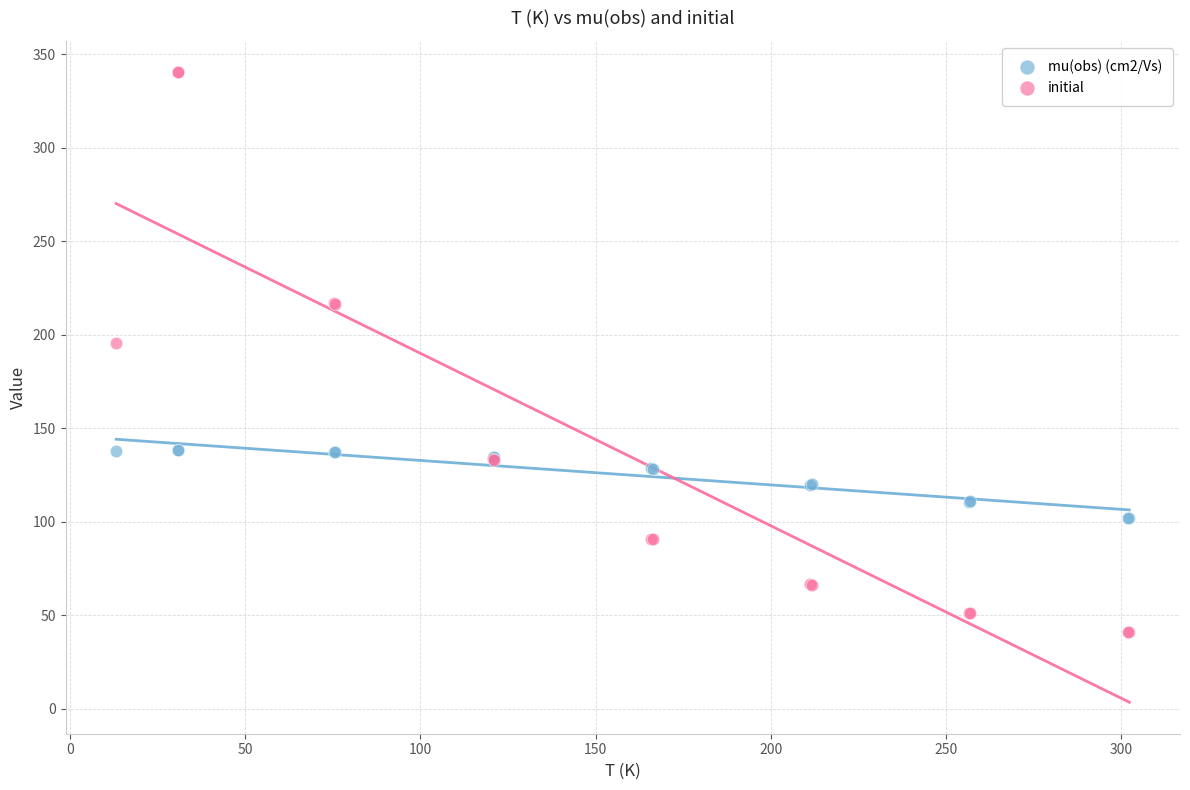

Across all series, what Y value is closest to 190?

195.7